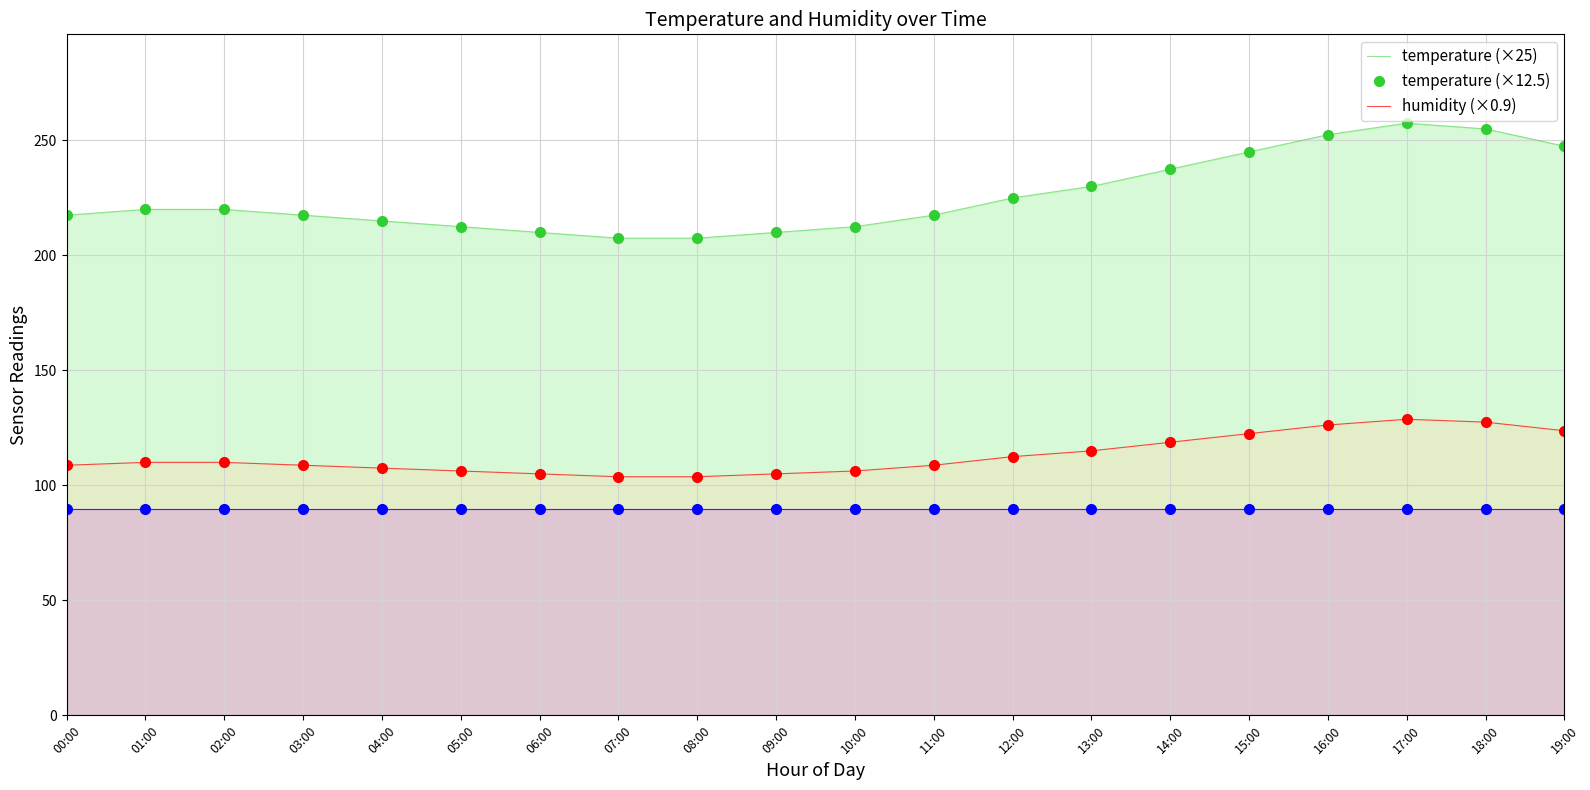

Which series has the widest spread of values?

temperature (×25)